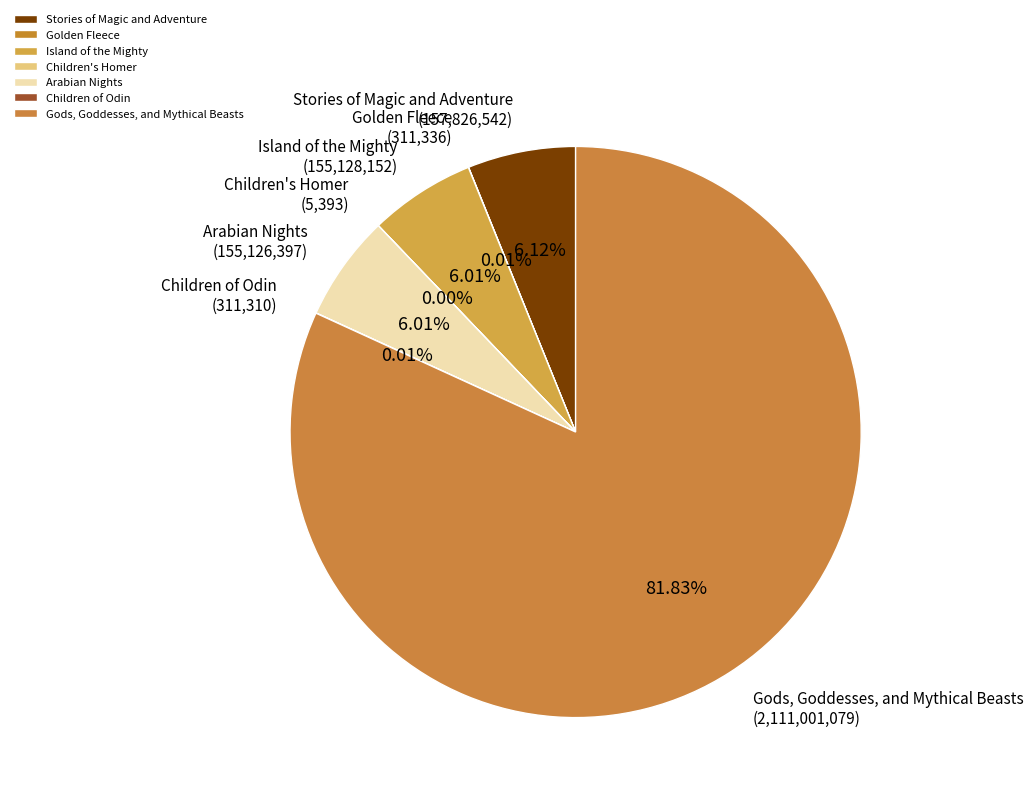

Is the sum of Stories of Magic and Adventure and Island of the Mighty greater than half?

No